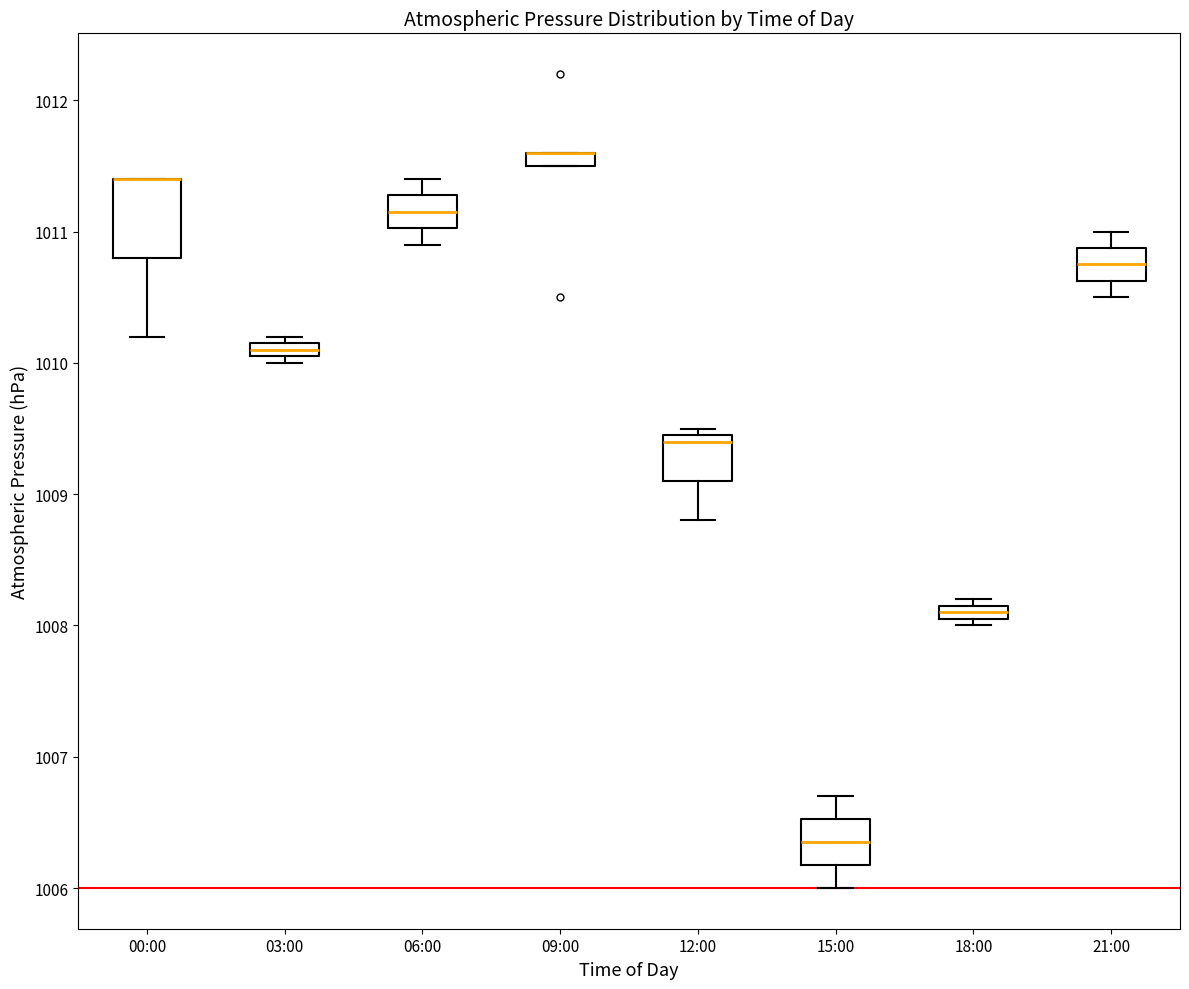

Which box is the tallest, from its lower edge to its upper edge?

00:00